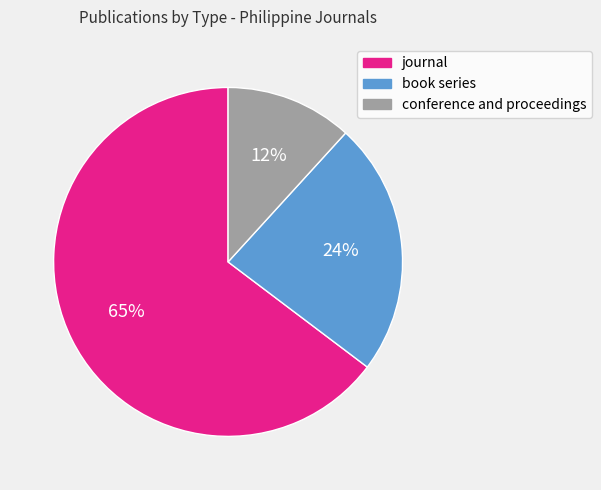

Which category accounts for the majority?

journal